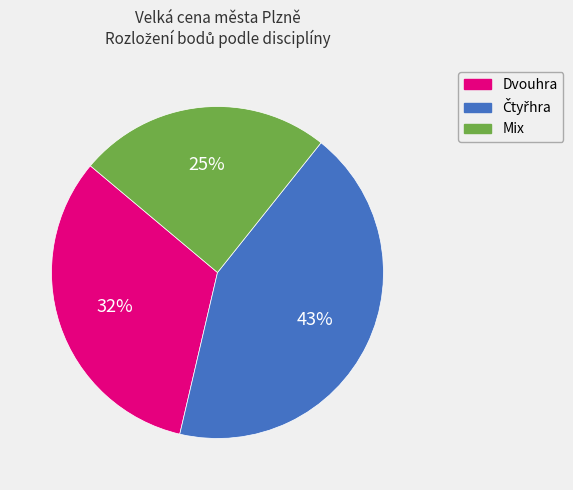

Is it true that Dvouhra is 32% of the pie?

True